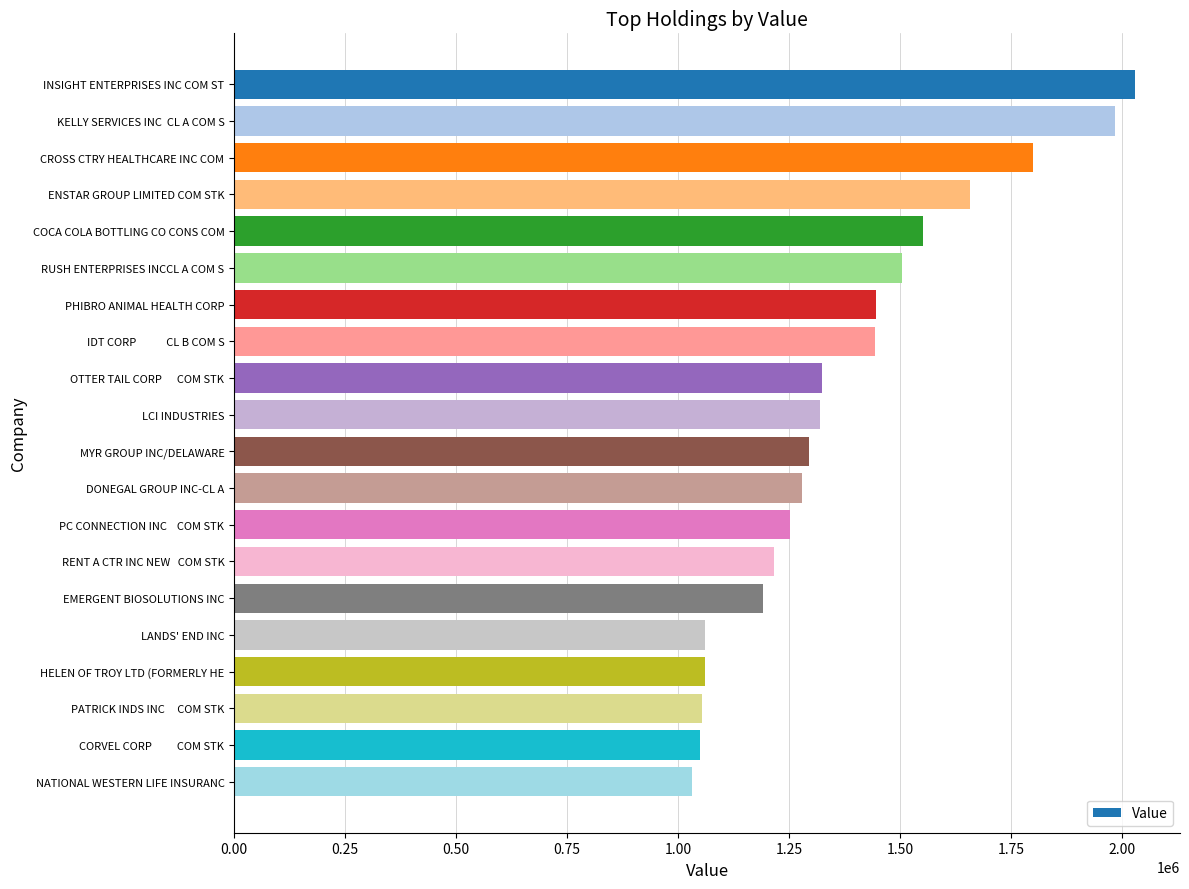

What is the label of the 17th bar from the top?

HELEN OF TROY LTD (FORMERLY HE